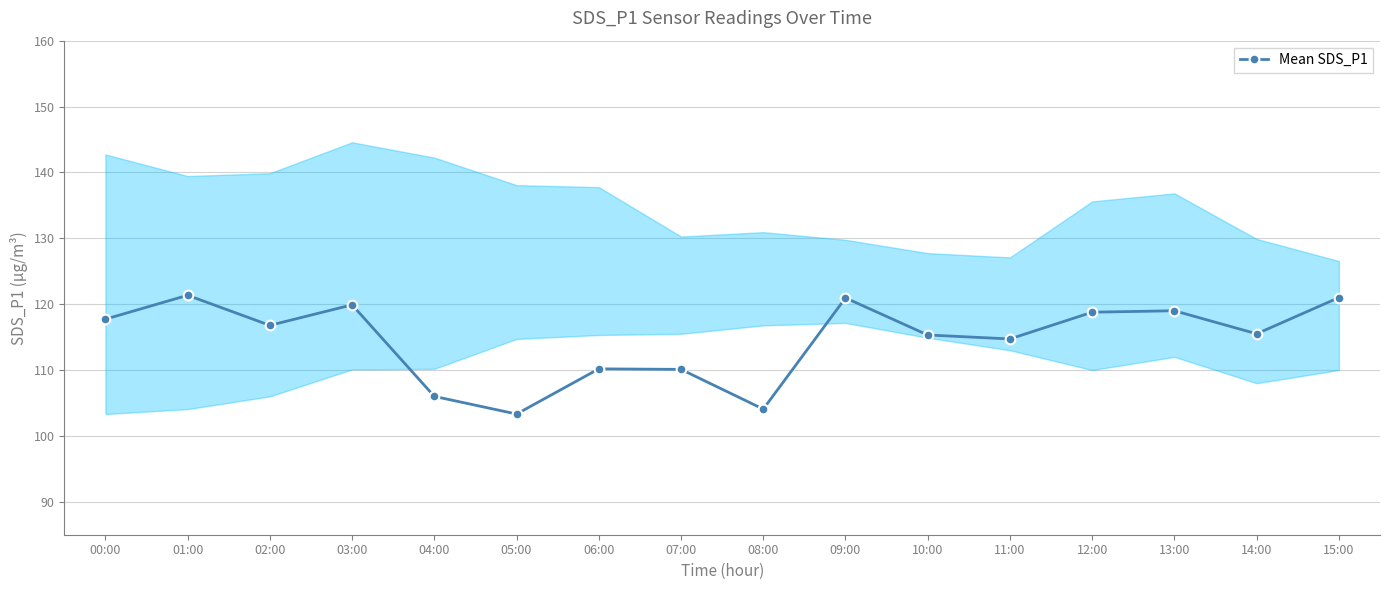

How many series are shown in this chart?

1